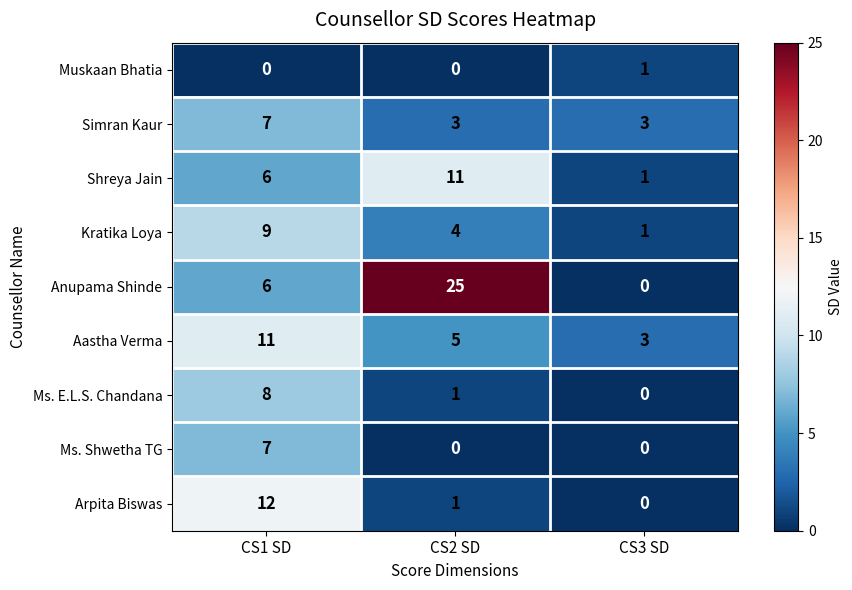

At which category is the sum across all series the highest?

CS1 SD